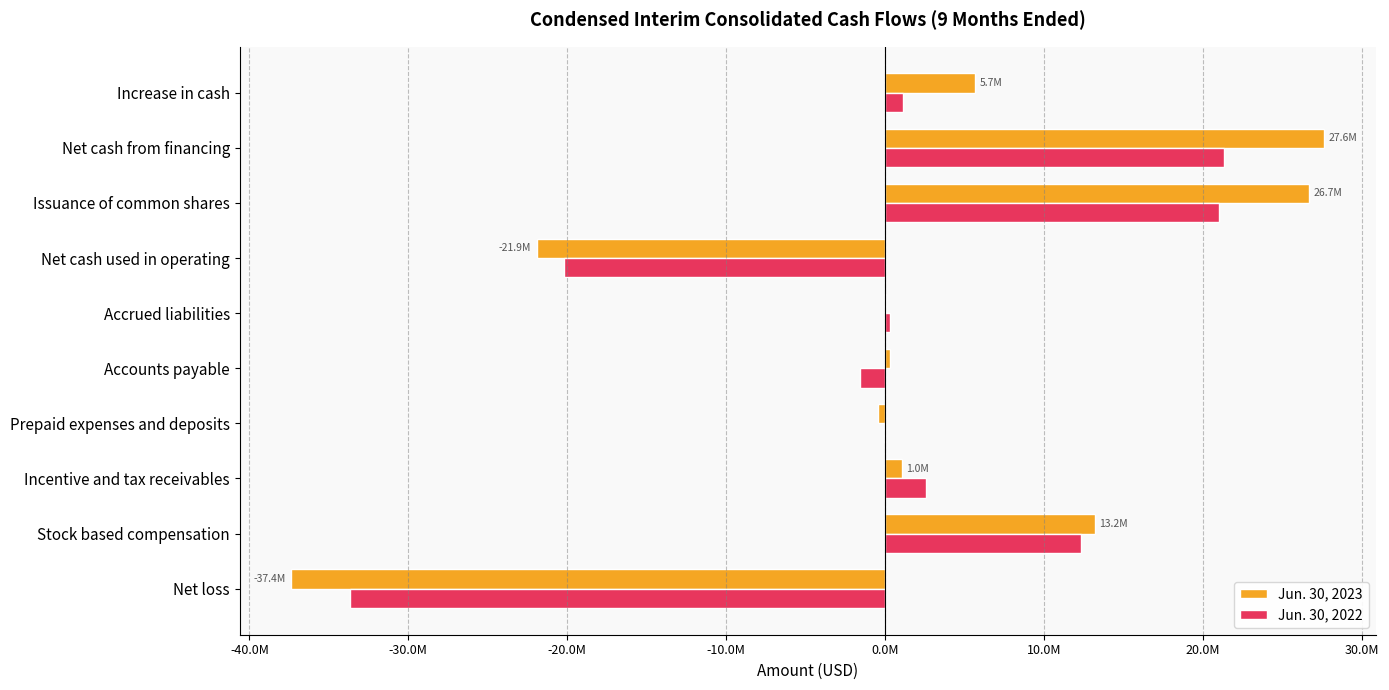

What are all the series names shown in the legend?

Jun. 30, 2023, Jun. 30, 2022